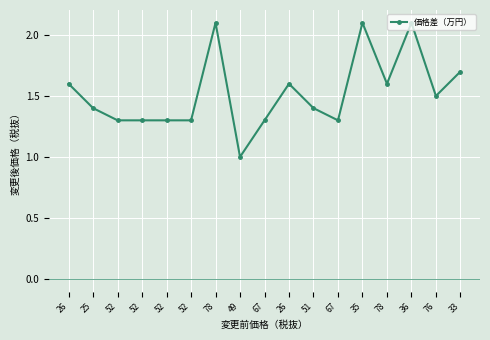

Does the chart have visible grid lines?

Yes